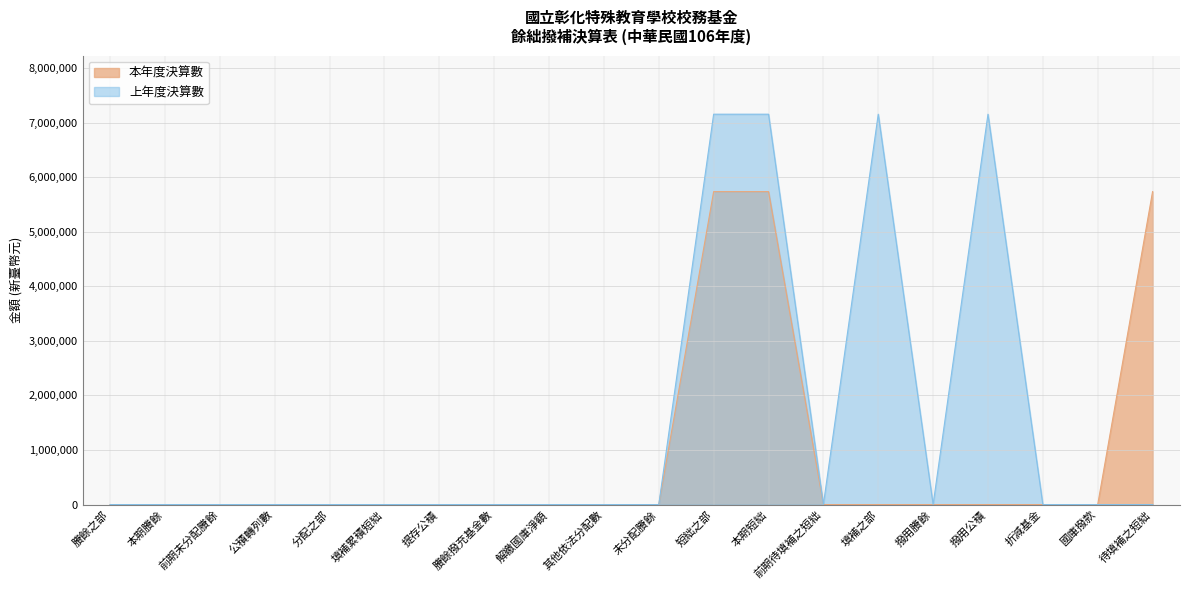

At which label is 本年度決算數 closest to 2867681?

賸餘之部